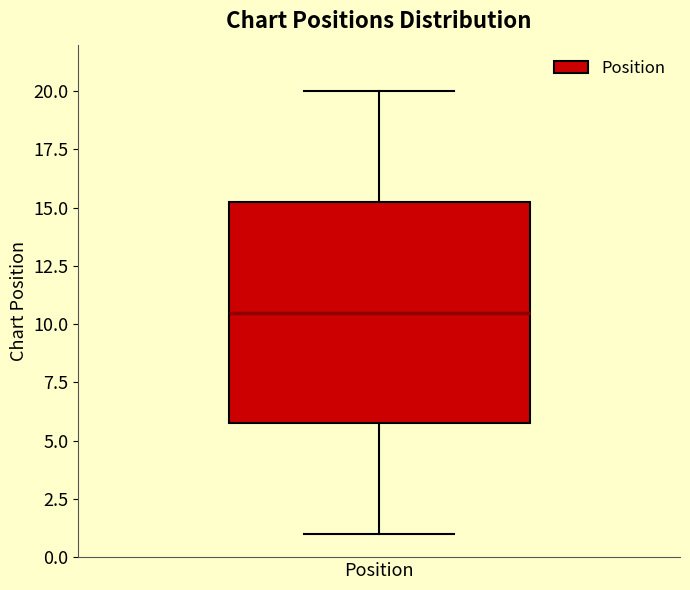

Transcribe this box plot: give where the median line is, the range the box spans, and where the two whiskers end, as read against the y-axis. The values are not printed on the chart, so give them approximately, as read against the axis.

median 10.5, box 6.0 to 15.5, whiskers 1.0 to 20.0